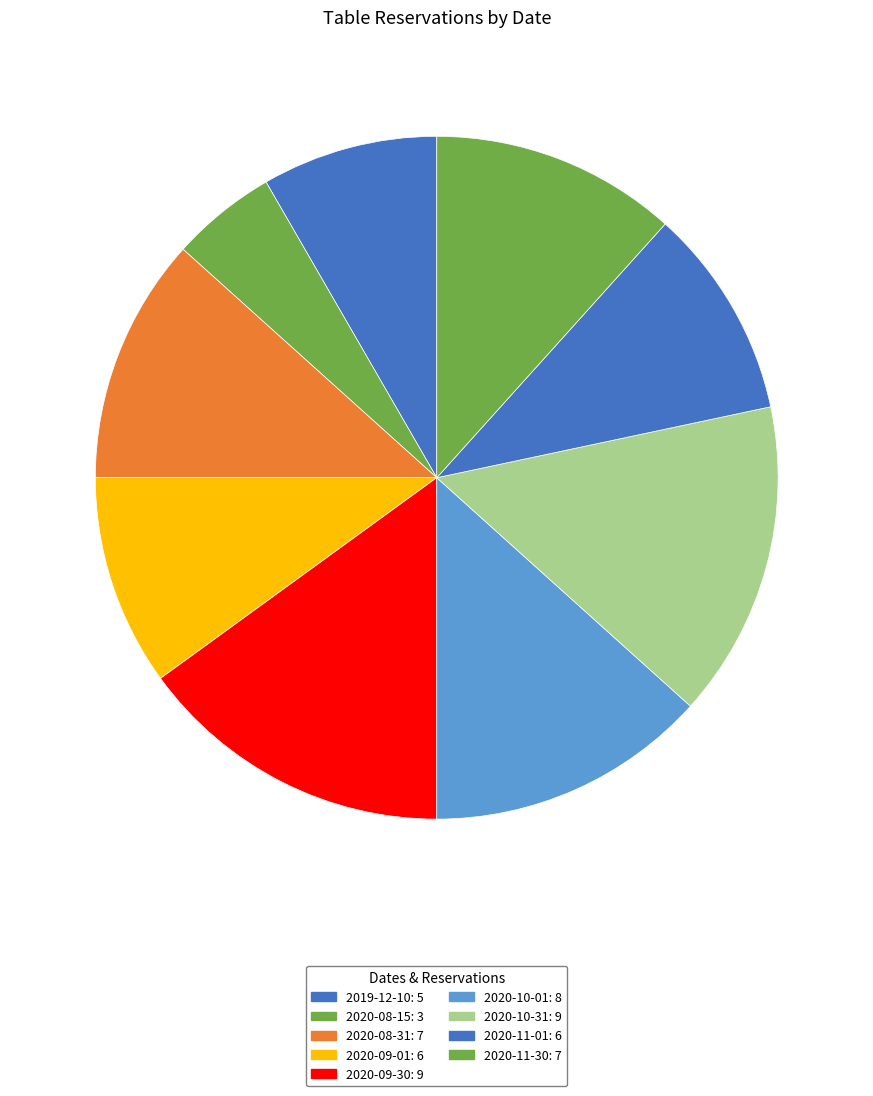

What is the smallest slice in the pie chart?

2020-08-15